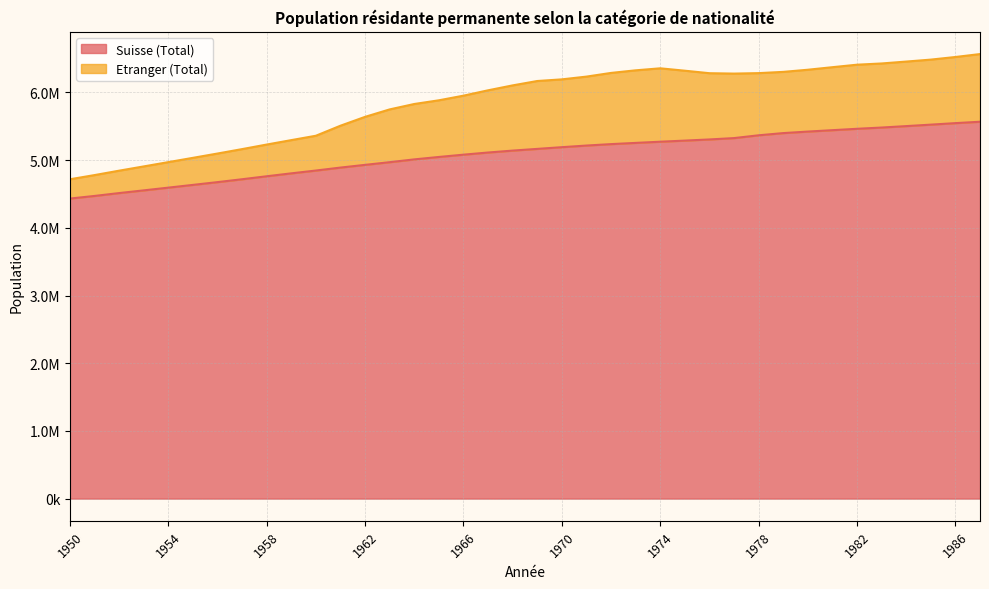

What is the value of the 30th point from the left?

5399236